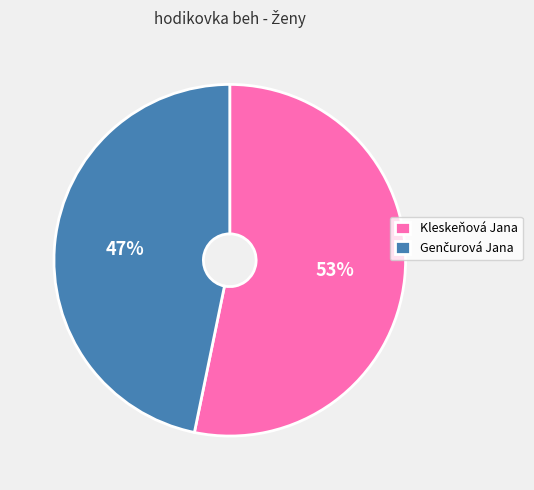

To the nearest percent, what portion does Kleskeňová Jana represent?

53%